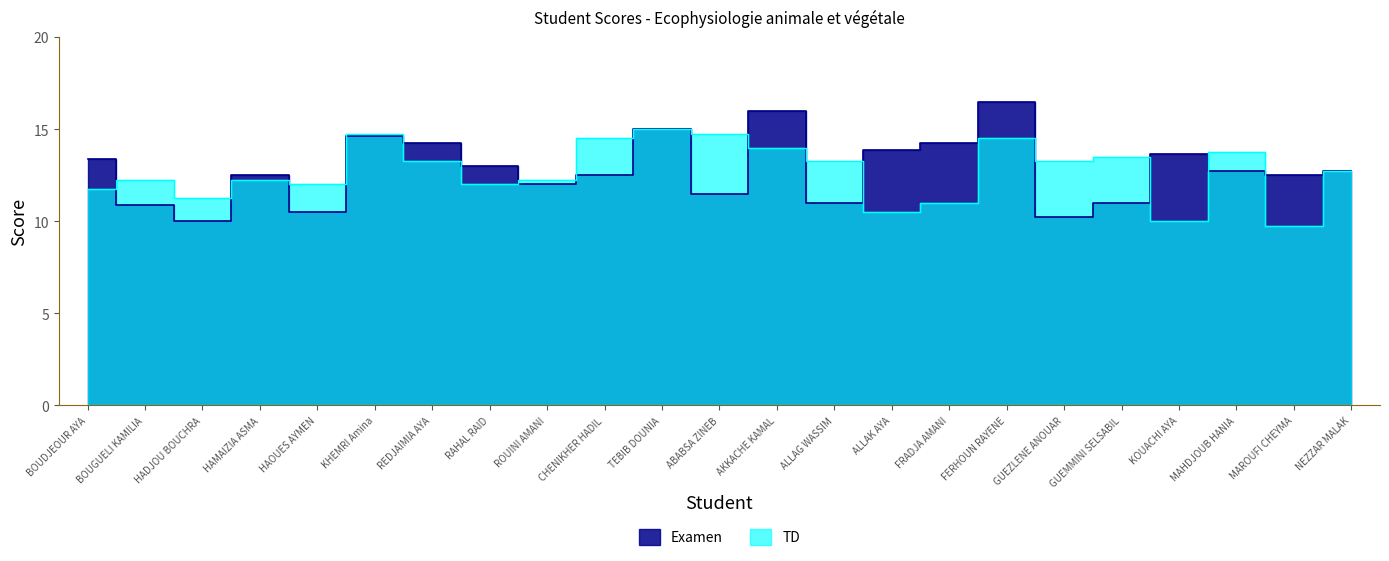

Which series has the largest range (max minus min)?

Examen